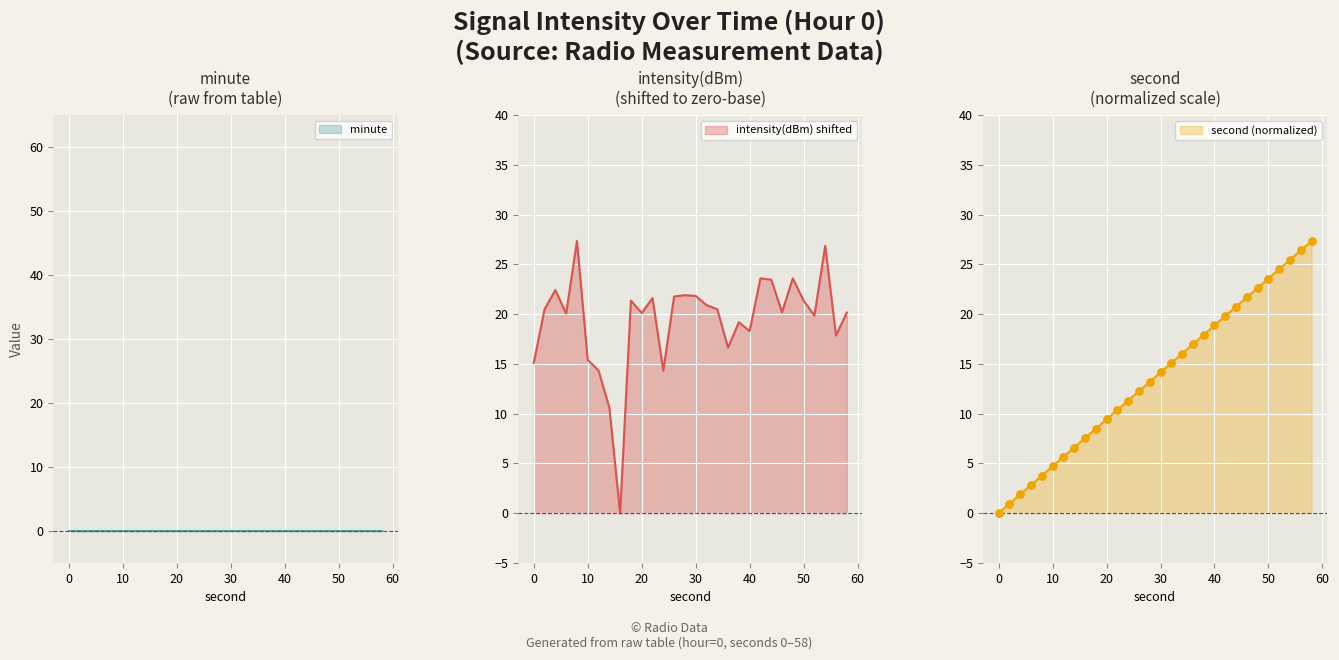

Is the value of second_norm at 28 greater than the value of intensity(dBm) at 50?

No